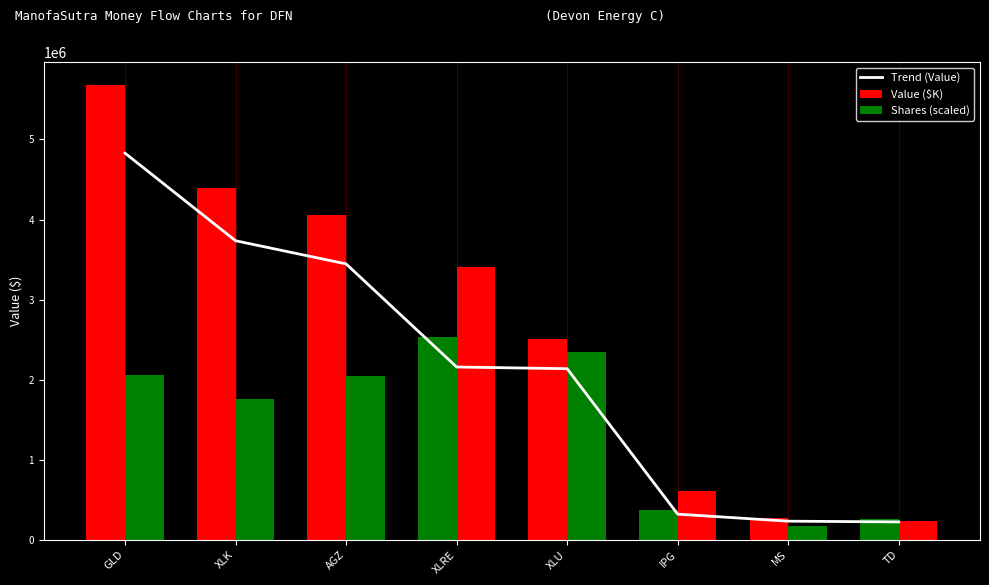

Are the bars horizontal?

No